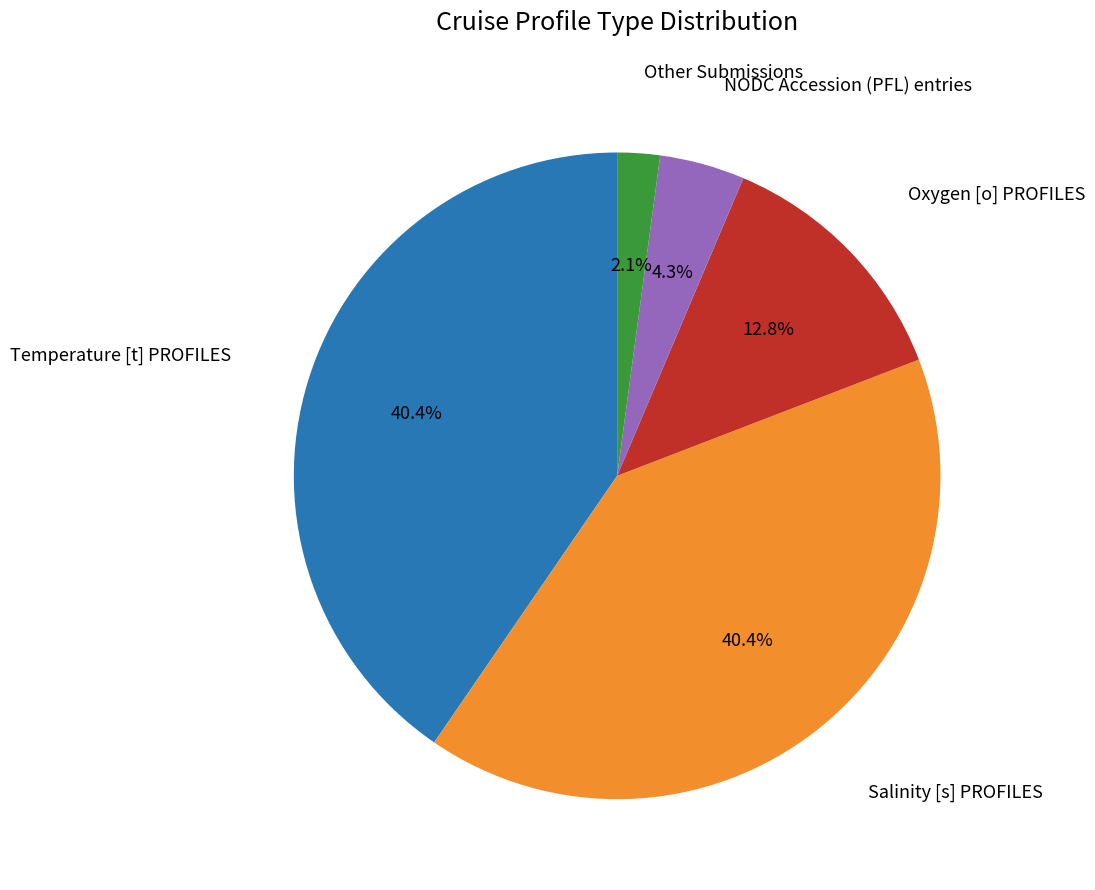

Is there a majority slice in this chart?

No